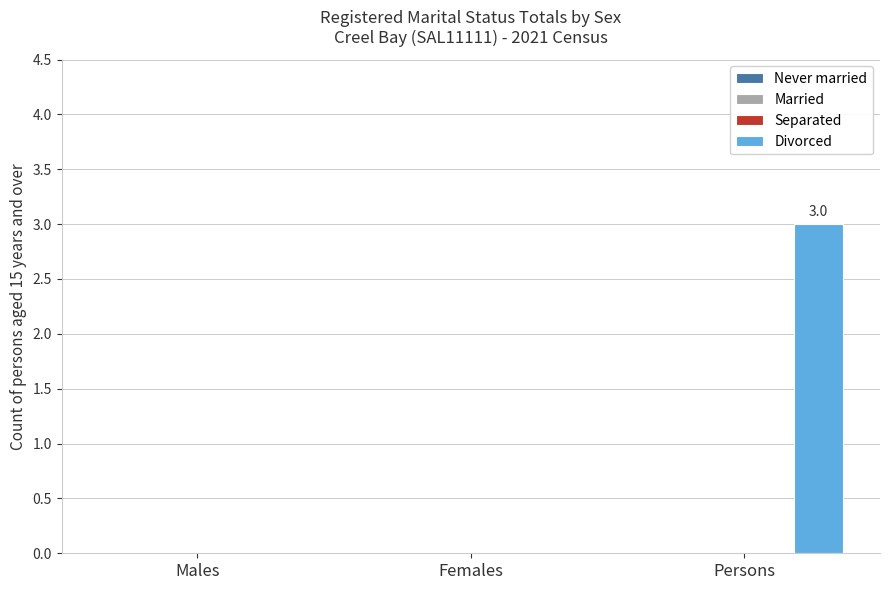

What is the sum of all values?

3